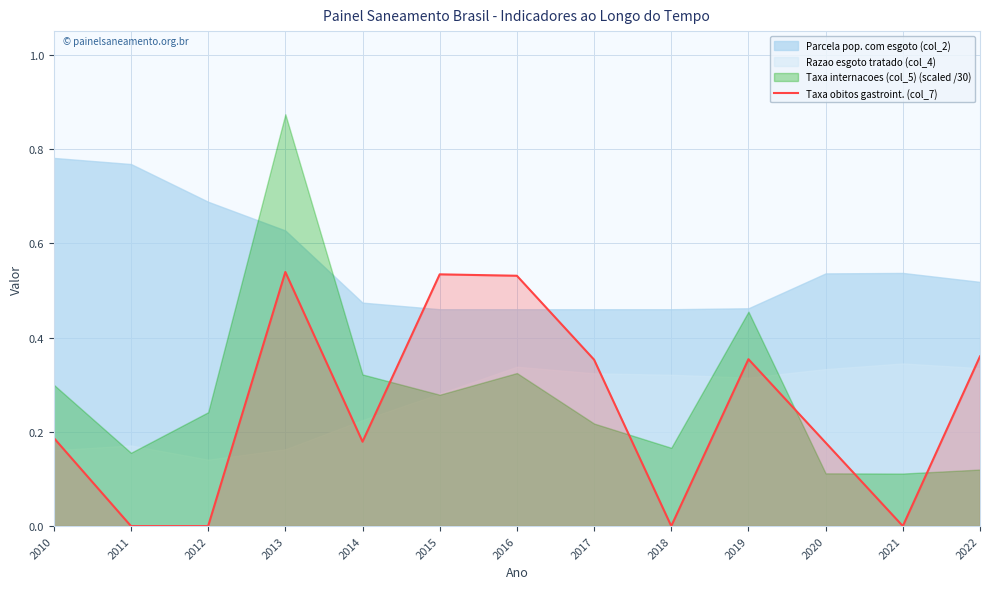

Is it true that Taxa obitos gastroint. (col_7) equals 0.2 at 2018?

False